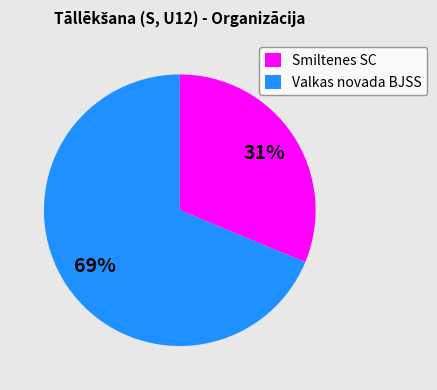

To the nearest percent, what is the average slice percentage?

50%